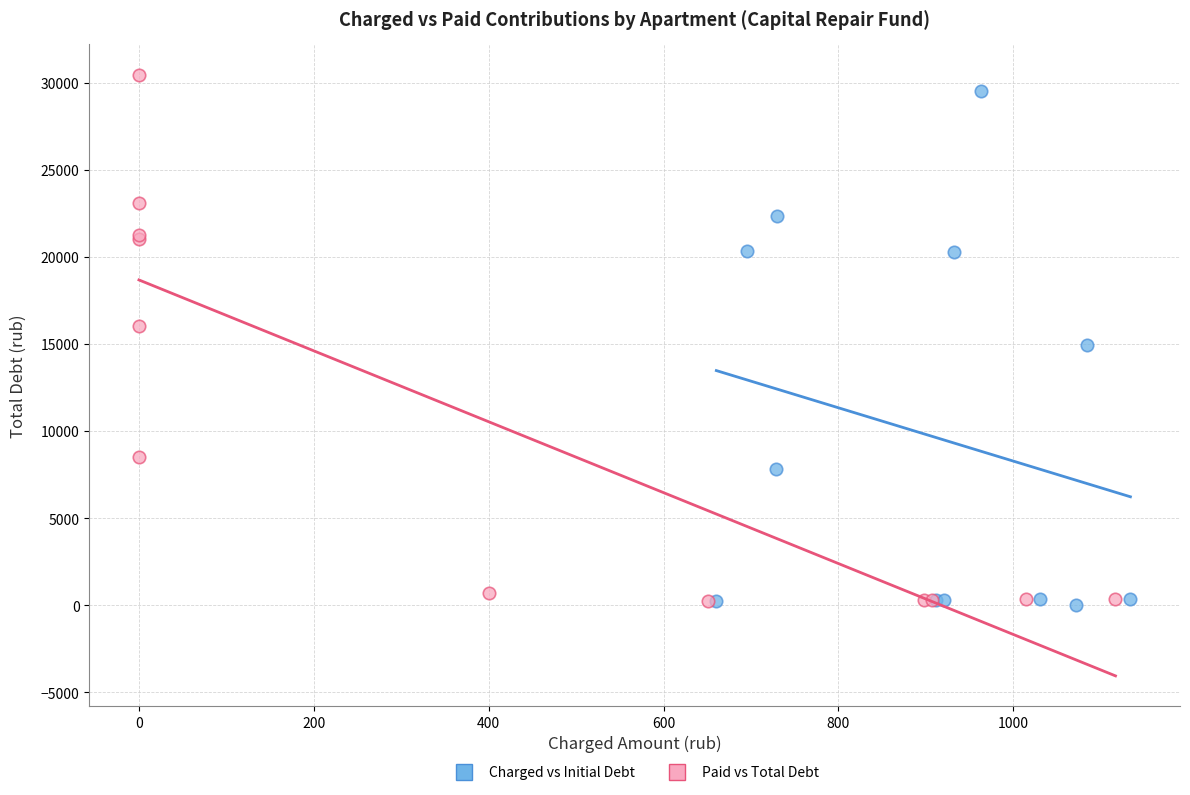

Which series has the largest Y range (max minus min)?

Paid vs Total Debt